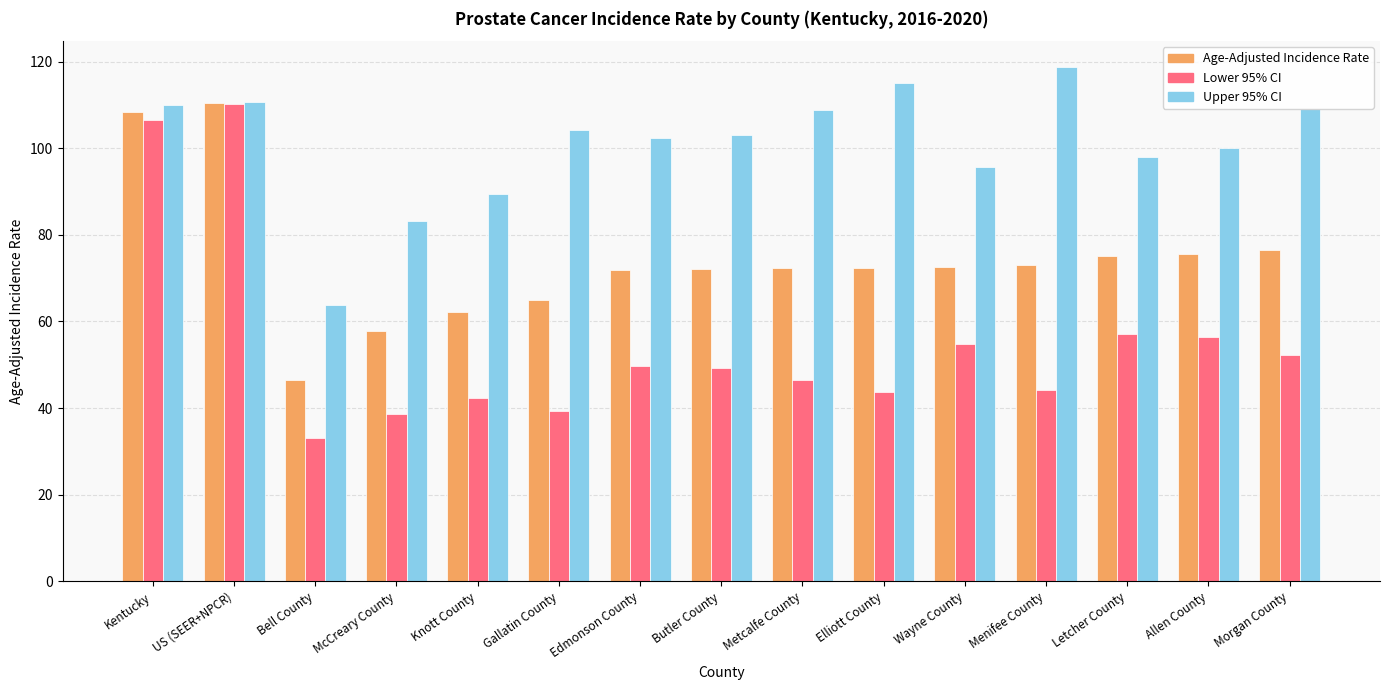

Read the Age-Adjusted Incidence Rate value at Butler County.

72.1